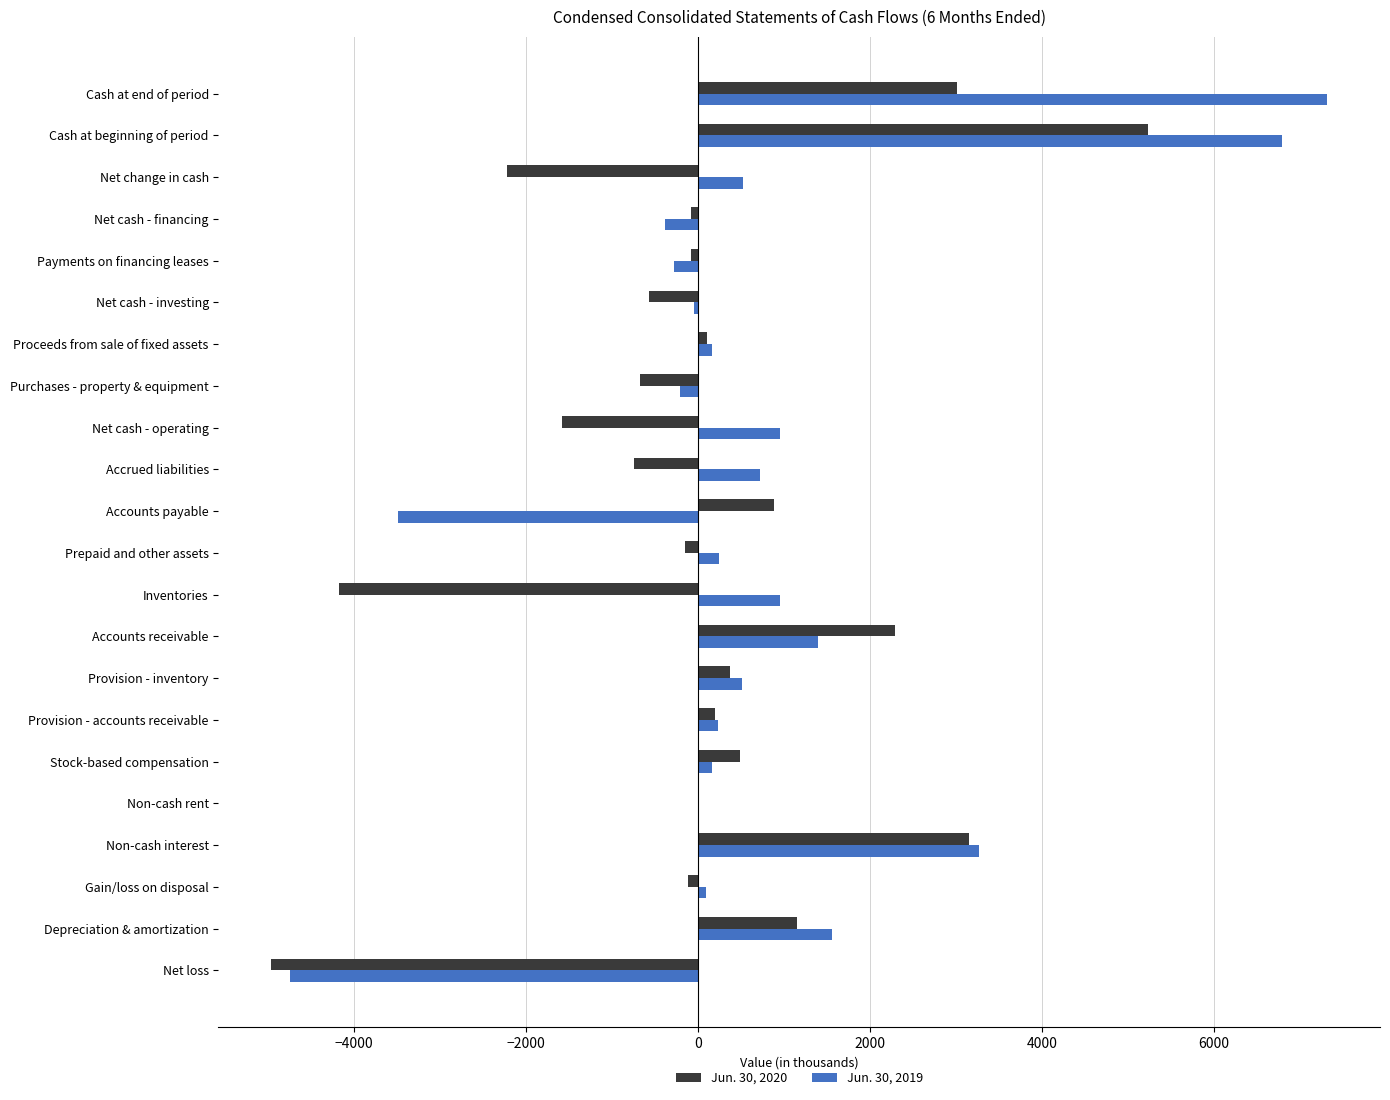

Which category has the highest value across all series?

Cash at end of period